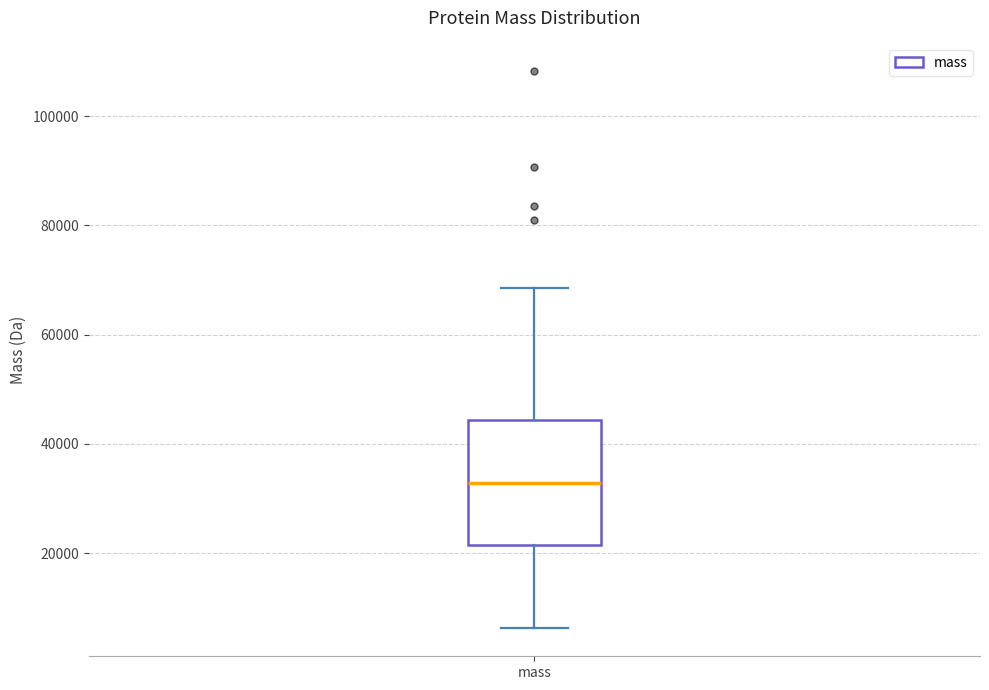

Read this box plot against the y-axis: the position of the median line, the range covered by the box, and the ends of both whiskers. The values are not printed on the chart, so give them approximately, as read against the axis.

median 32000, box 22000 to 44000, whiskers 6000 to 68000